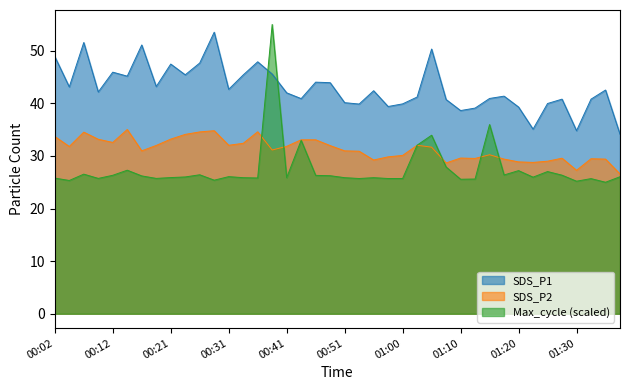

Reading left to right, transcribe all the data shown in this chart.

SDS_P1: 48.9	43.1	51.6	42.2	45.9	45.2	51.1	43.2	47.5	45.4	47.7	53.5	42.7	45.4	47.9	45.6	42.0	40.9	44.0	43.9	40.1	39.9	42.4	39.4	39.9	41.2	50.3	40.7	38.6	39.1	40.9	41.4	39.3	35.1	40.0	40.8	34.8	40.8	42.5	34.1
SDS_P2: 33.7	31.8	34.5	33.2	32.6	35.0	31.0	32.0	33.2	34.1	34.6	34.8	32.0	32.4	34.6	31.1	31.8	33.1	33.1	32.0	31.0	30.9	29.2	29.8	30.1	32.0	31.7	28.7	29.6	29.5	30.2	29.4	28.9	28.8	29.0	29.6	27.3	29.5	29.4	26.6
Max_cycle: 25.8	25.3	26.5	25.7	26.3	27.3	26.2	25.7	25.9	26.0	26.4	25.4	26.1	25.9	25.8	55.0	25.9	33.0	26.3	26.2	25.9	25.7	25.9	25.7	25.7	32.0	33.9	27.9	25.6	25.6	36.0	26.4	27.2	26.0	27.0	26.3	25.2	25.7	25.0	26.0